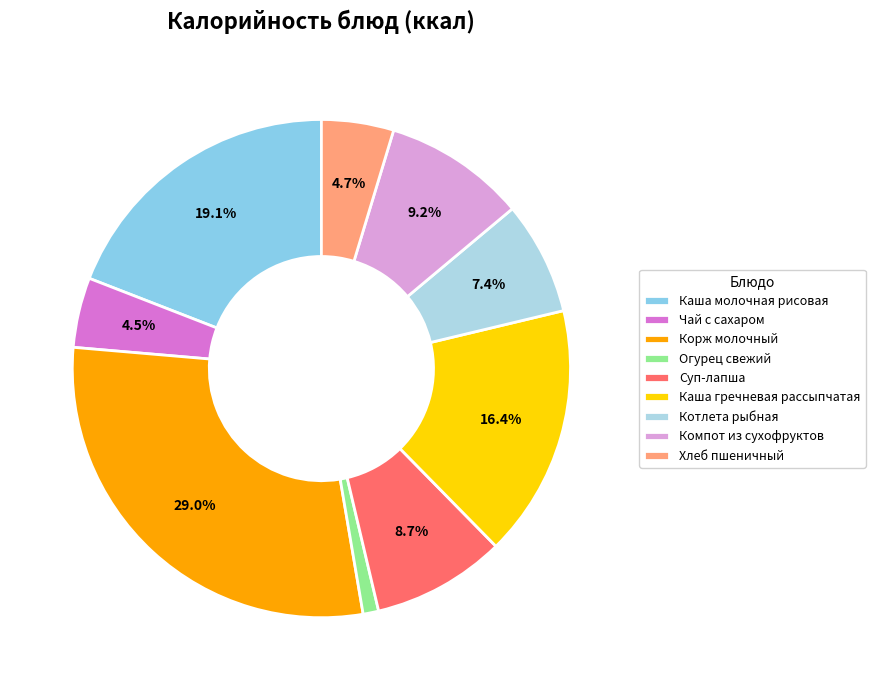

Which category has the smallest portion of the pie?

Огурец свежий